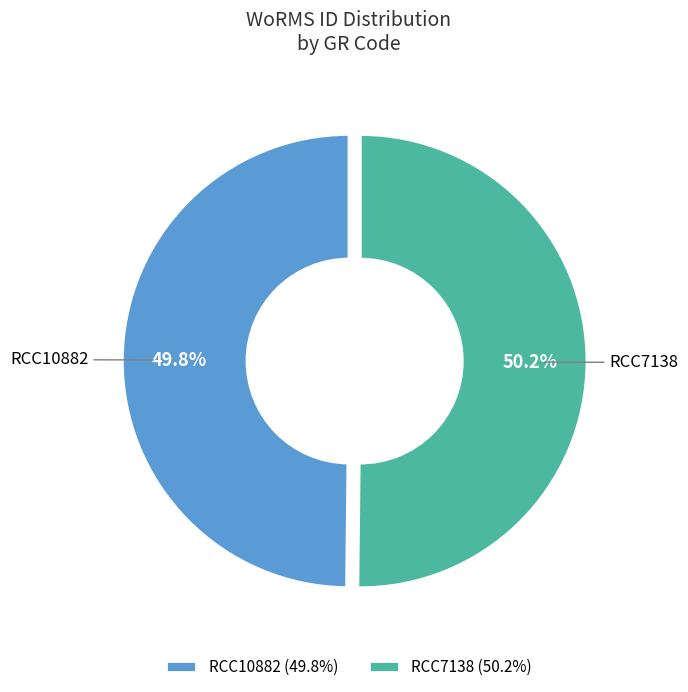

True or false: RCC7138 accounts for 59% of the total.

False